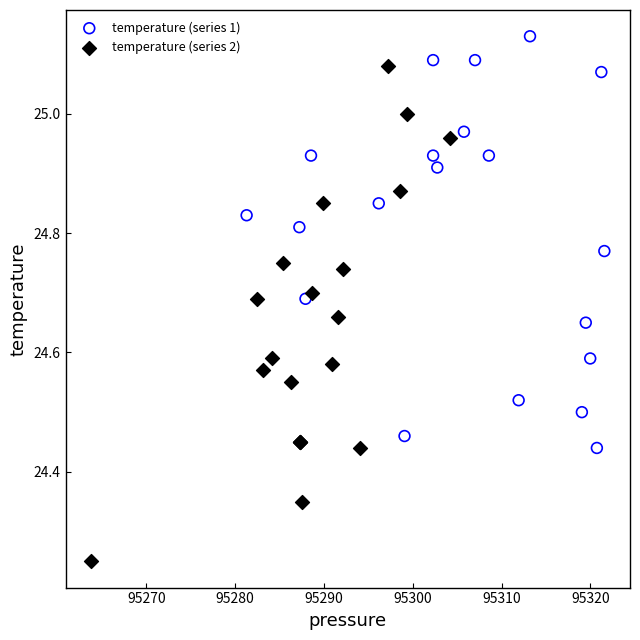

Which series reaches the maximum Y coordinate?

temperature (series 1)